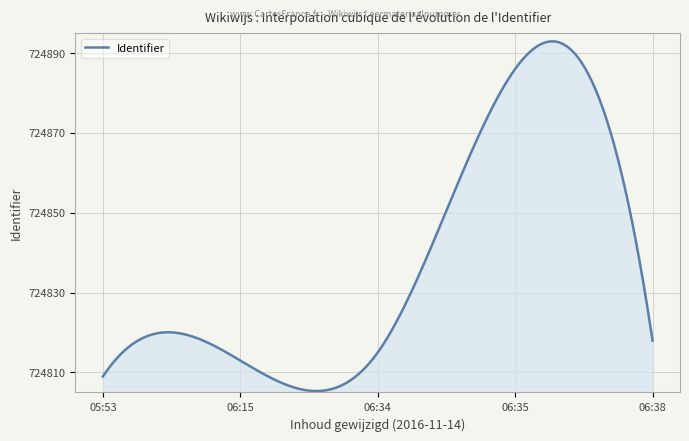

What is the minimum value shown in the chart?

724805.3